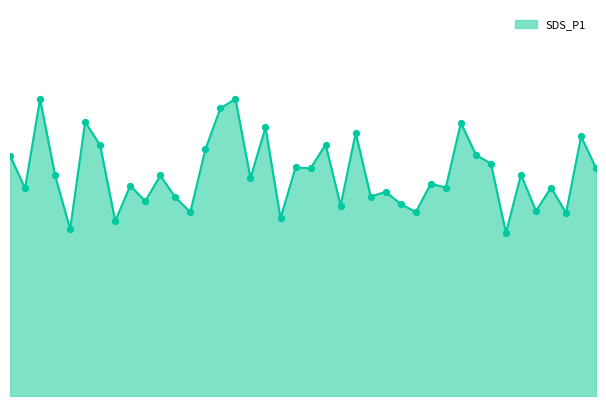

Does the chart have visible grid lines?

No